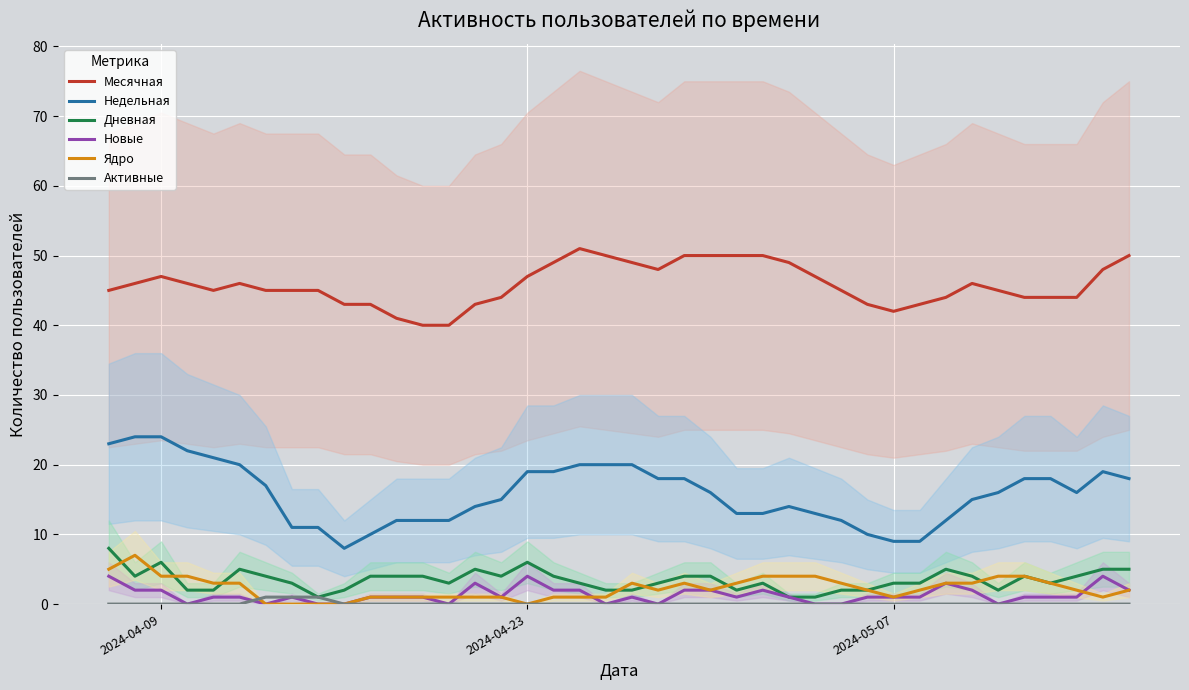

True or false: Недельная and Дневная intersect in this chart.

False